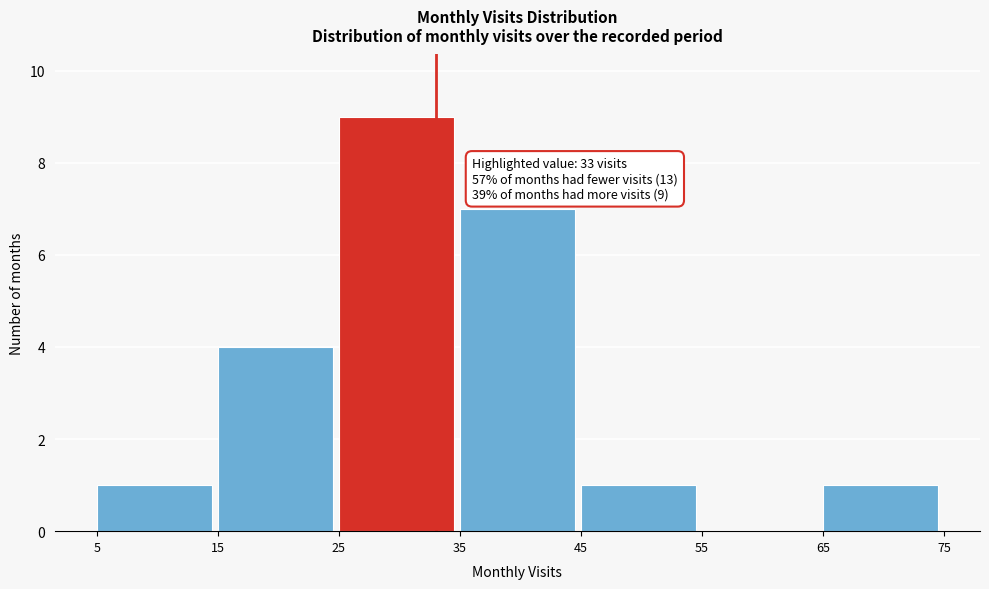

Over which range of the x-axis is the bar tallest?

25 to 35